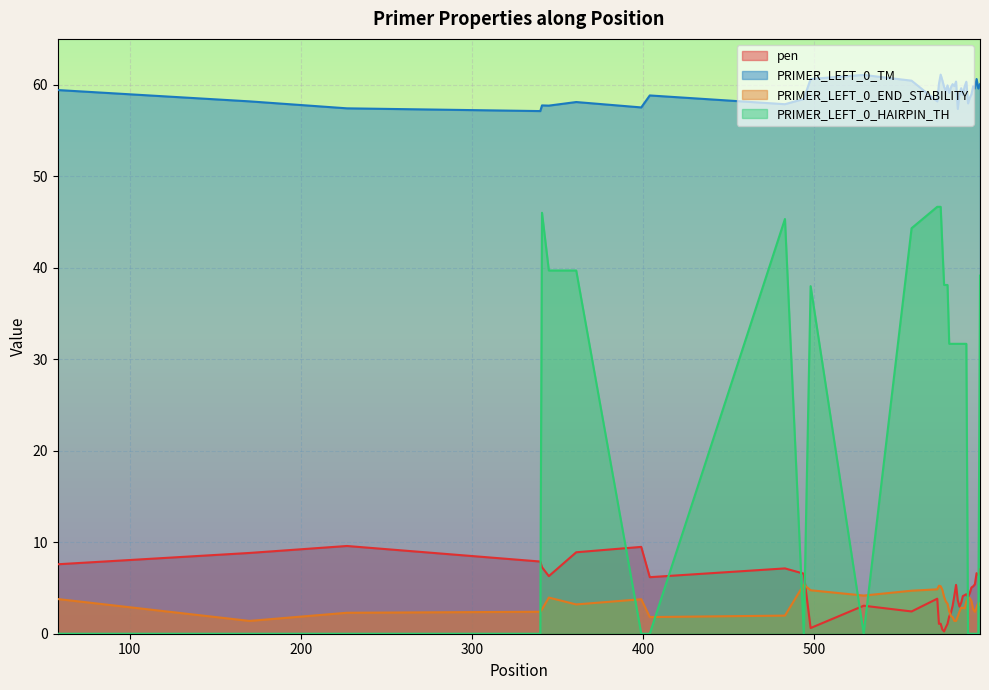

What is the difference between the highest and lowest values at 589?

56.8